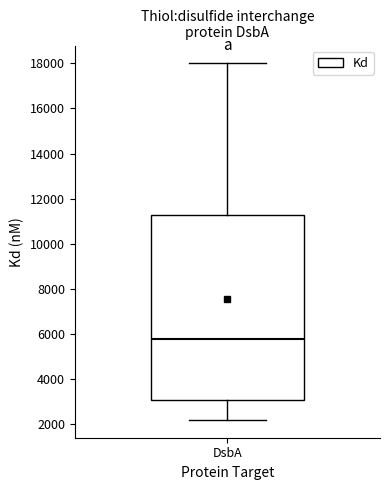

Where does the lower whisker of the box for DsbA end on the y-axis? The values are not printed on the chart, so give them approximately, as read against the axis.

2200